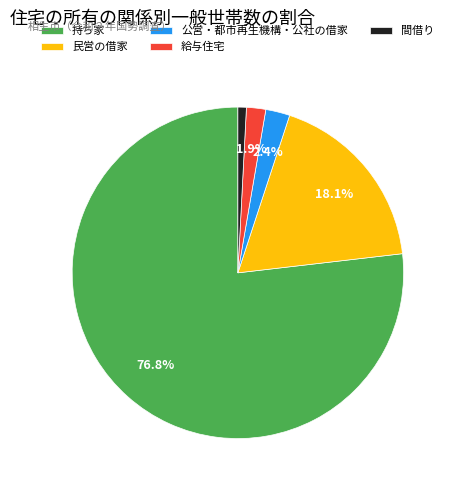

Is the sum of 民営の借家 and 持ち家 greater than half?

Yes